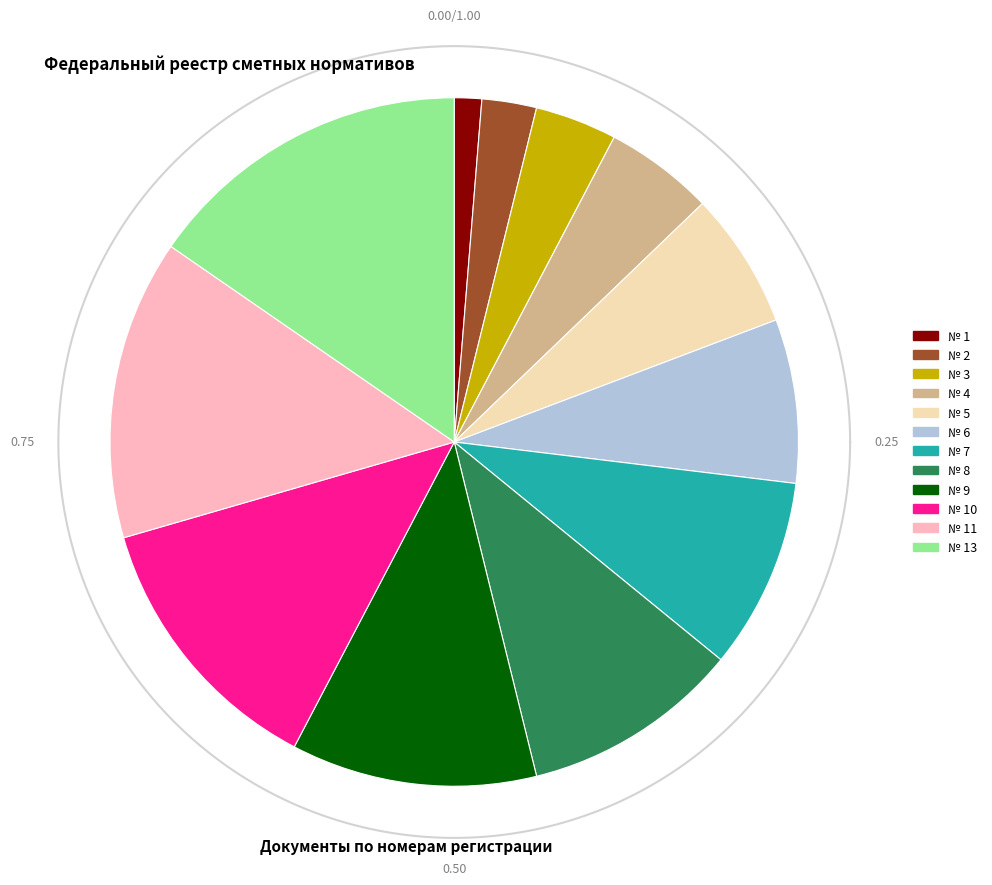

To the nearest percent, what is the difference between the largest and smallest slice percentages?

14%